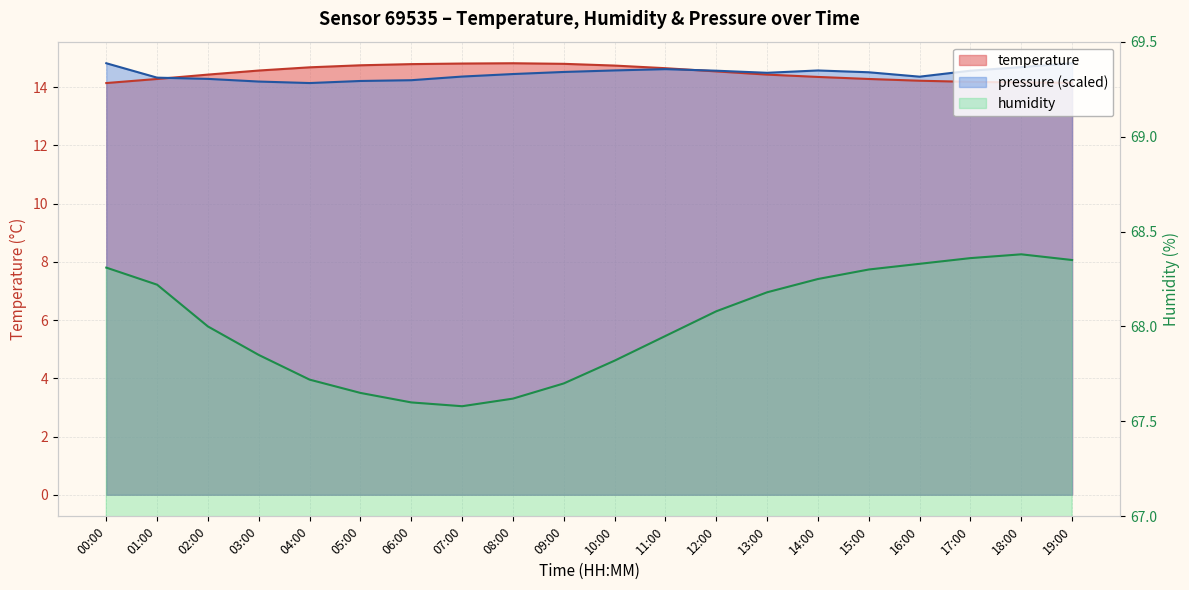

True or false: pressure has a value of 23.2 at 10:00.

False